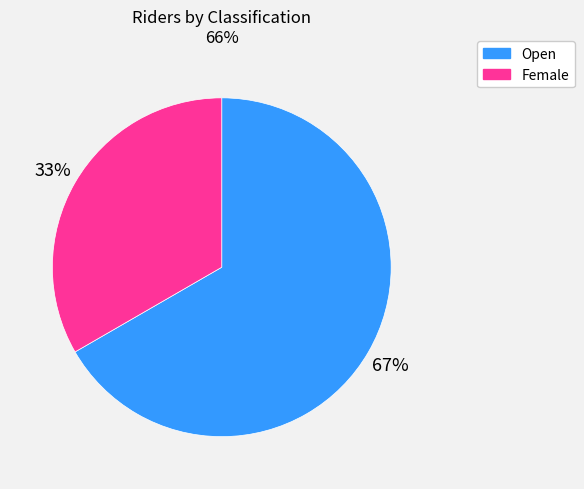

To the nearest percent, what is the average slice percentage?

50%